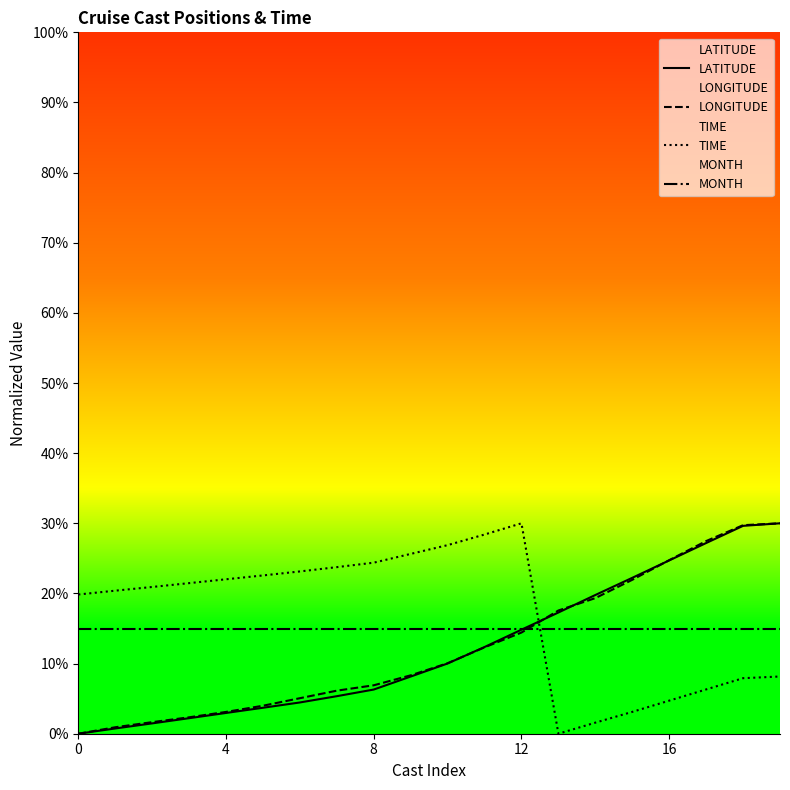

How many values in the LATITUDE series exceed 10?

10